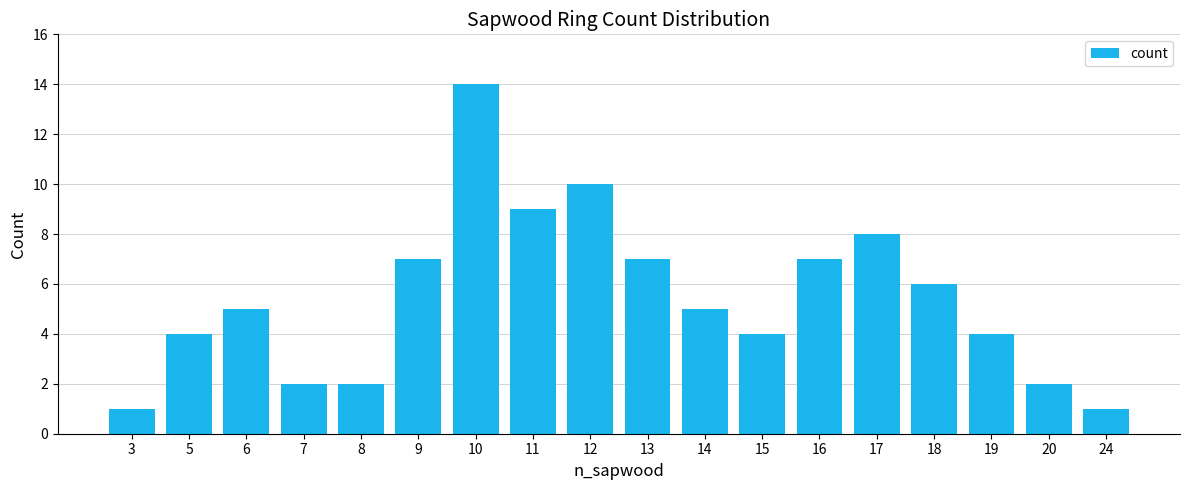

What is the maximum value shown in the chart?

14